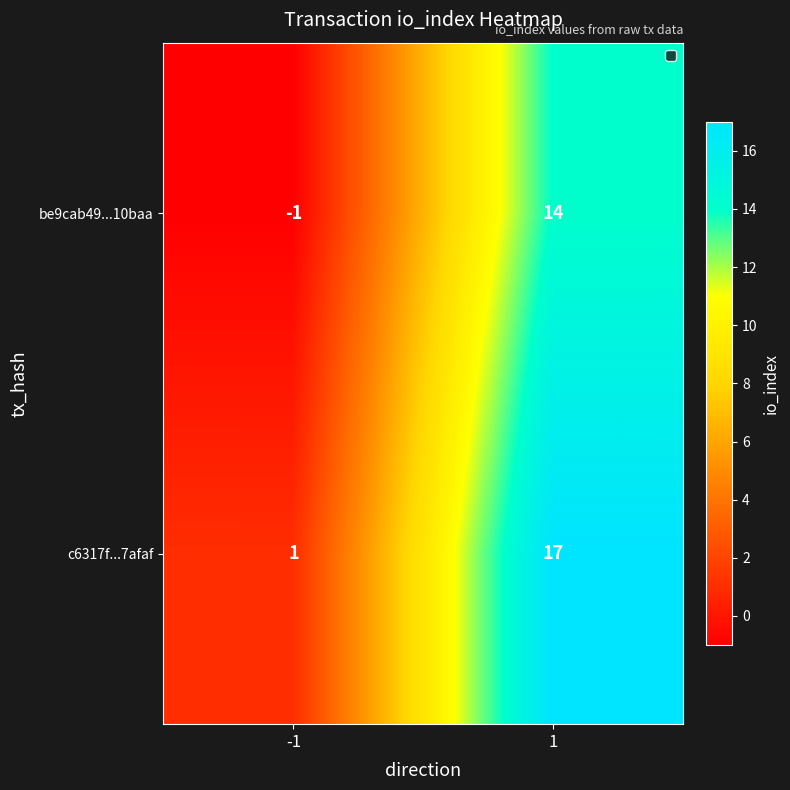

What is the sum of all be9cab49...10baa values?

13